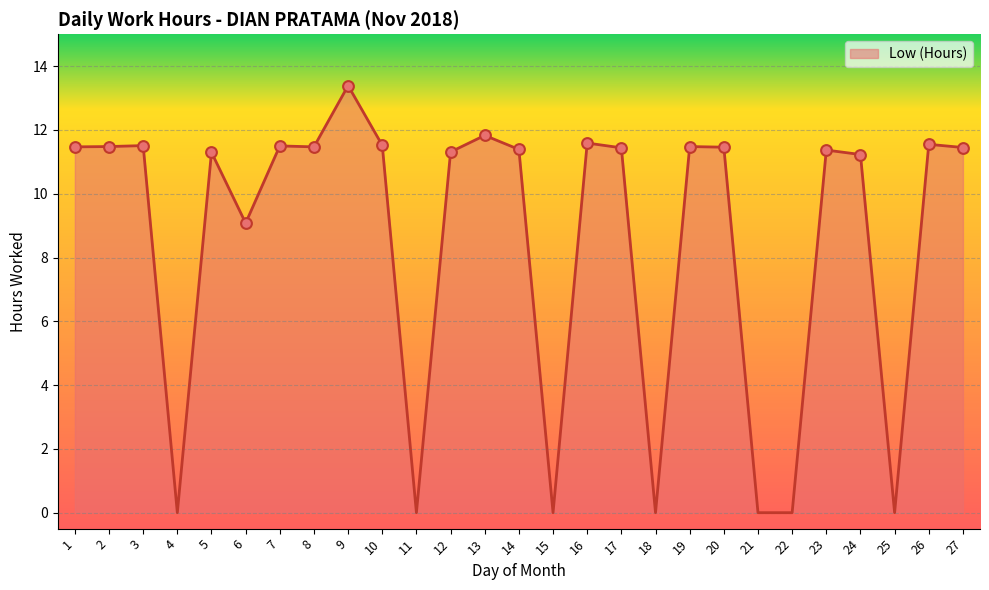

Between 22 and 12, which is larger?

12